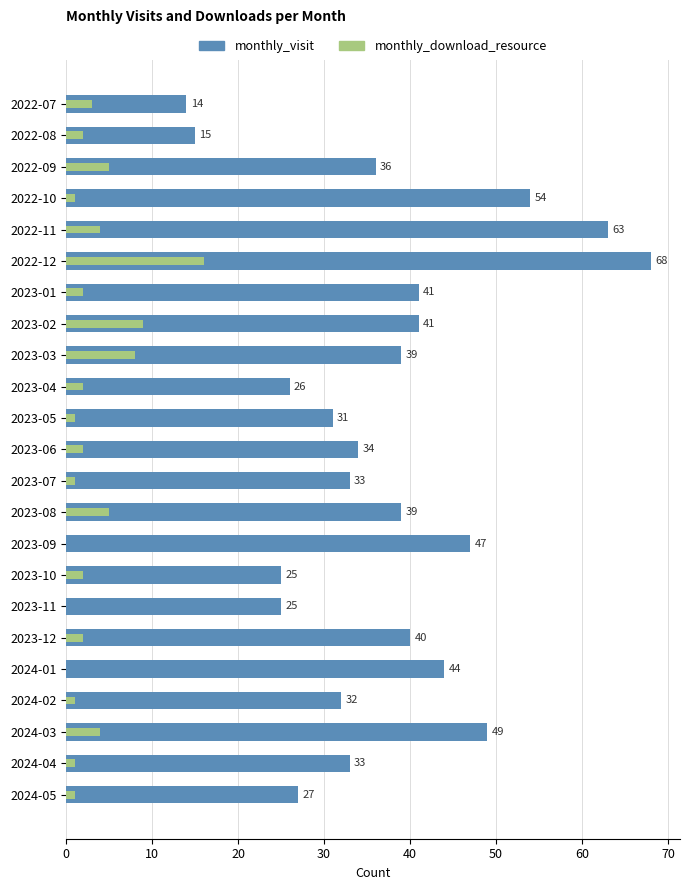

Rank the series at 2023-12 from lowest to highest value.

monthly_download_resource, monthly_visit